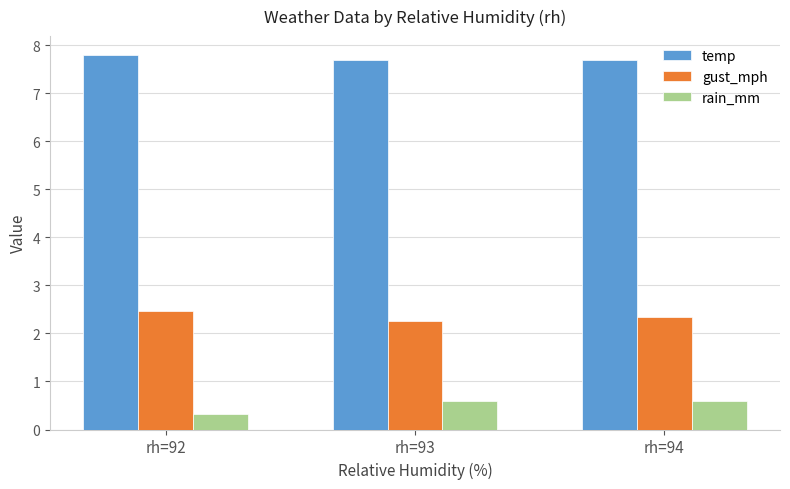

What is the spread (max minus min) of values at rh=94?

7.1